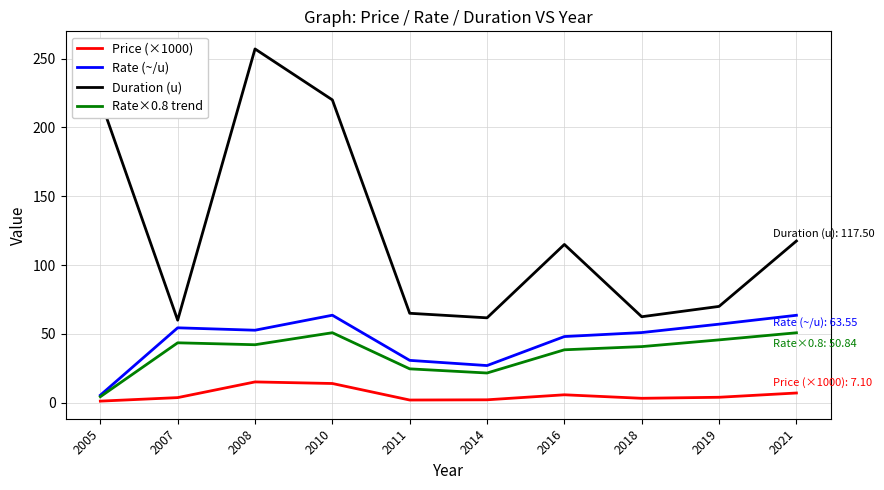

What is the difference between the highest and lowest values at 2010?

206.0